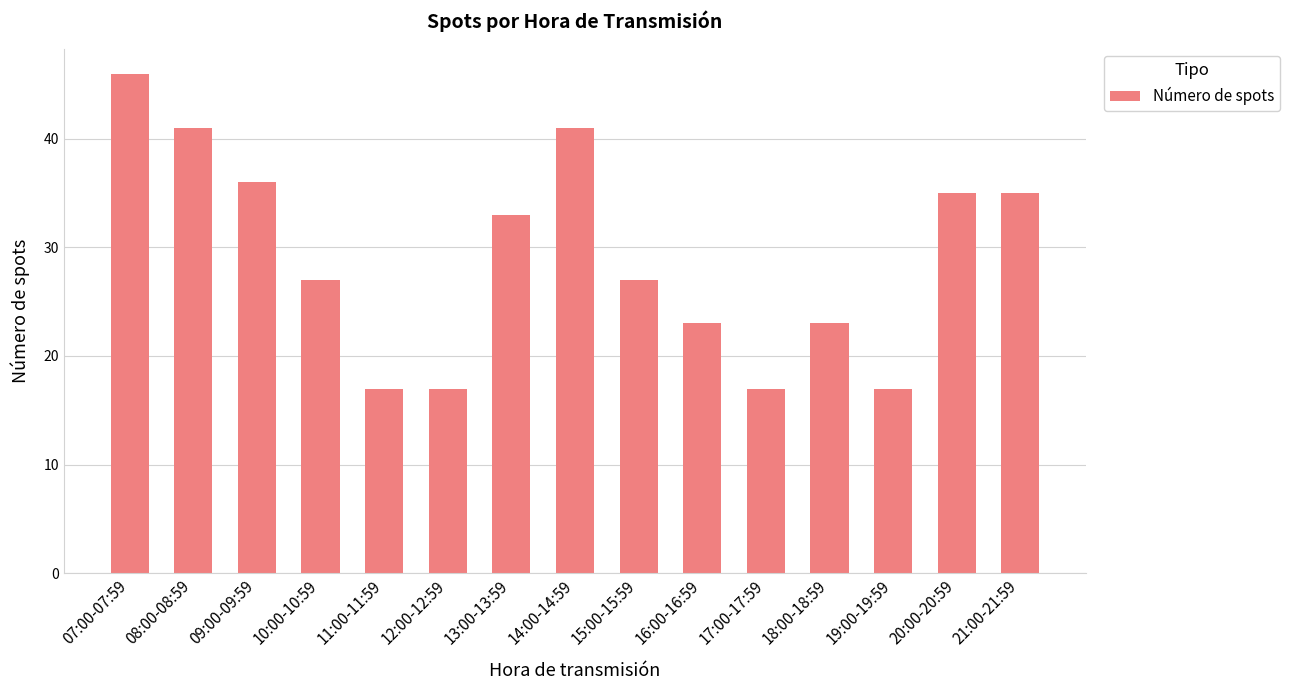

True or false: the data shows 27 at 15:00-15:59.

True